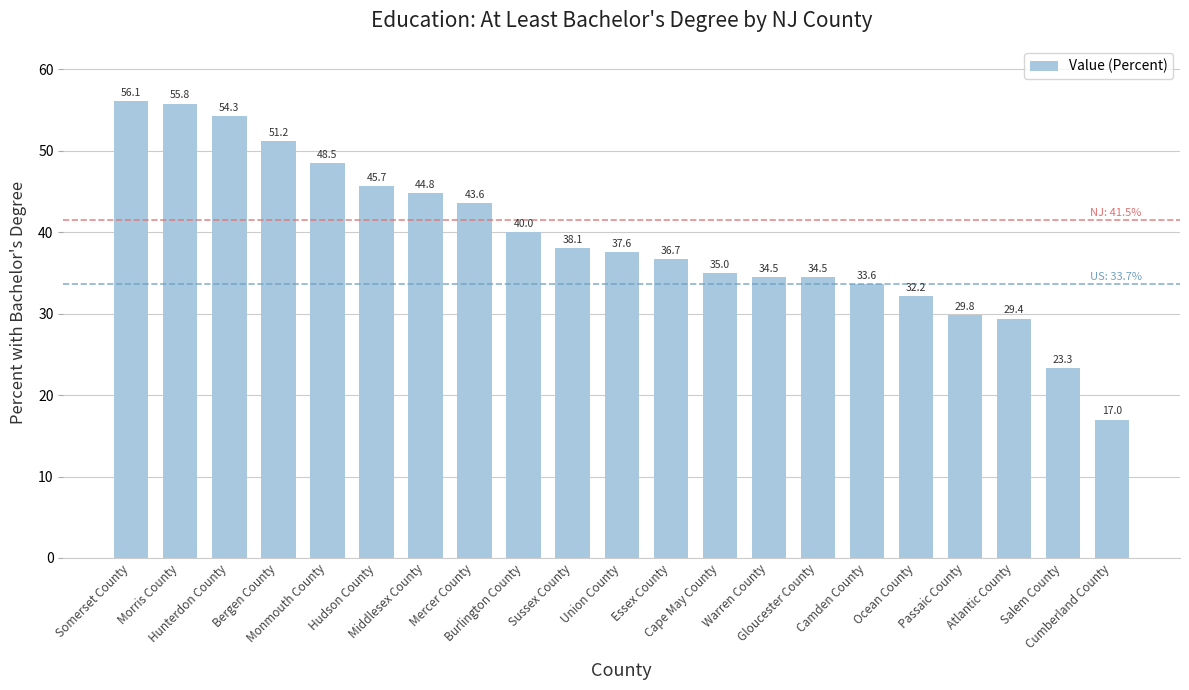

Does the chart contain any negative values?

No